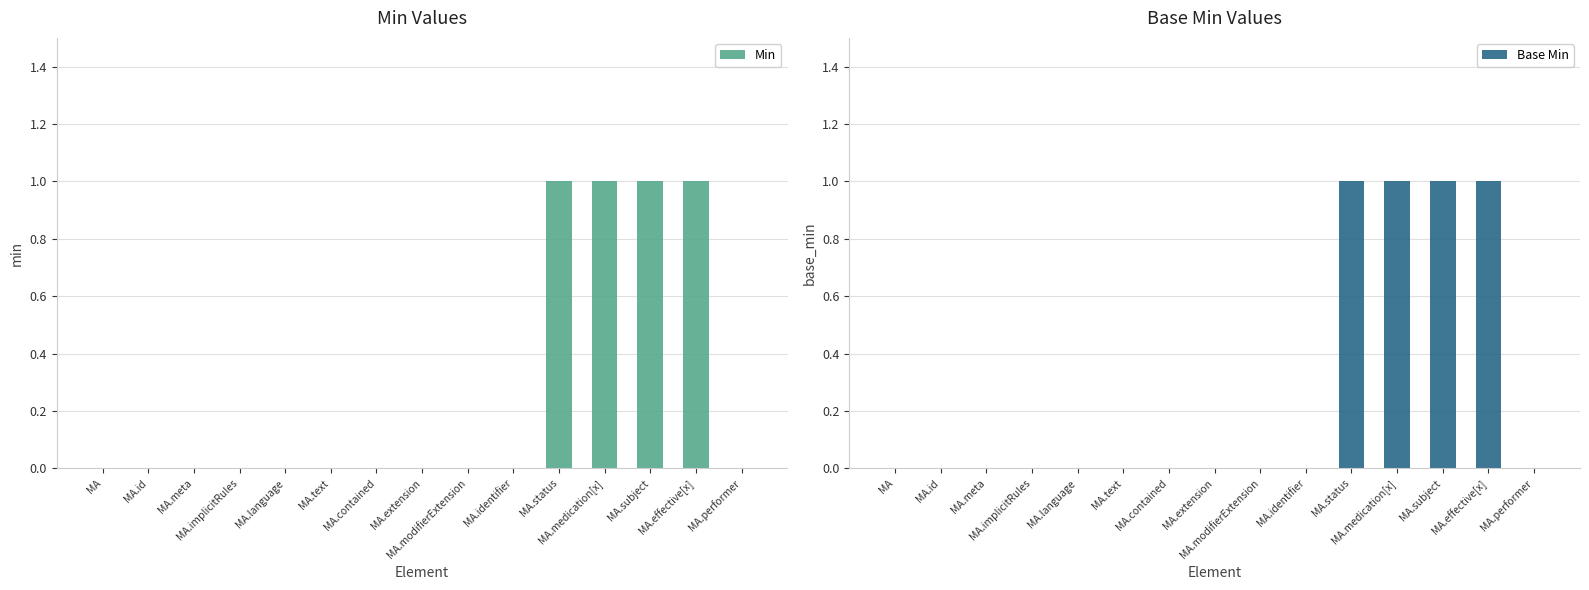

Are the bars grouped side by side (vs. stacked)?

Yes